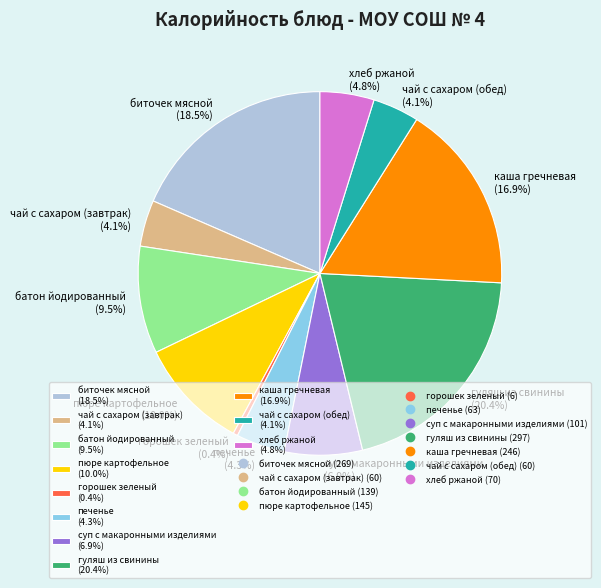

True or false: горошек зеленый accounts for 0% of the total.

True